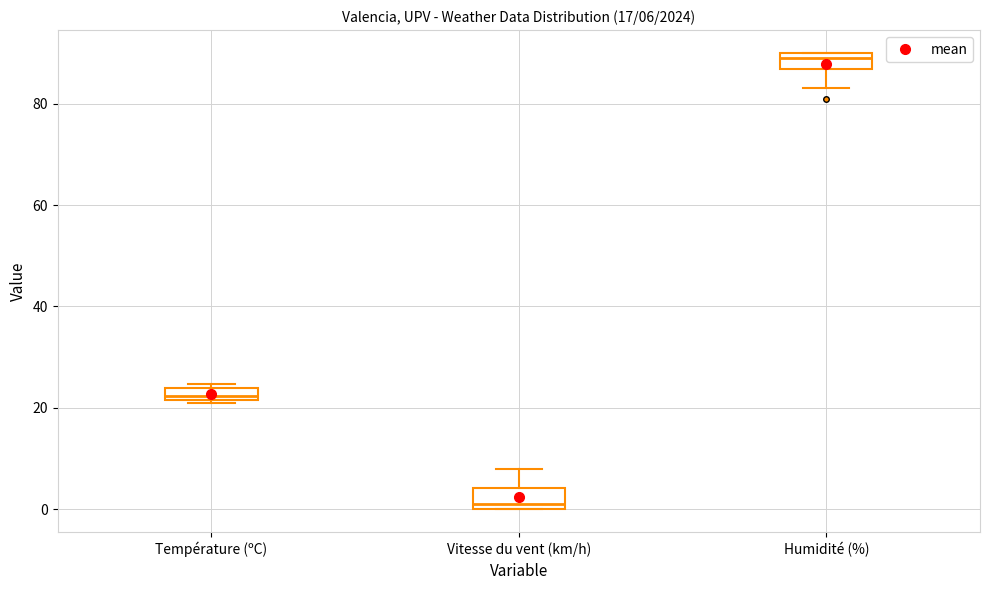

Which box has the highest median line?

Humidité (%)